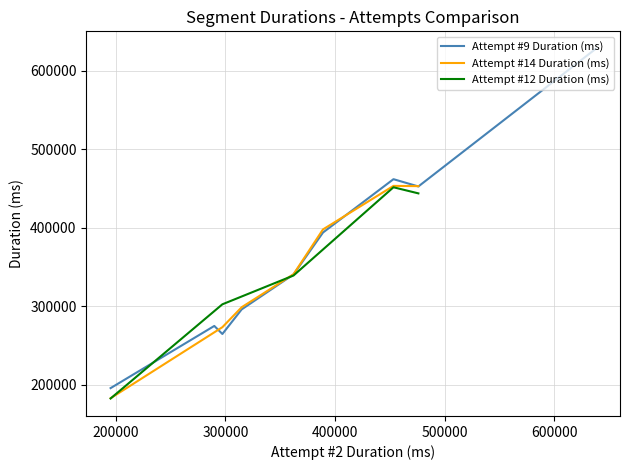

Where is the data nearest to the value 416540?

5